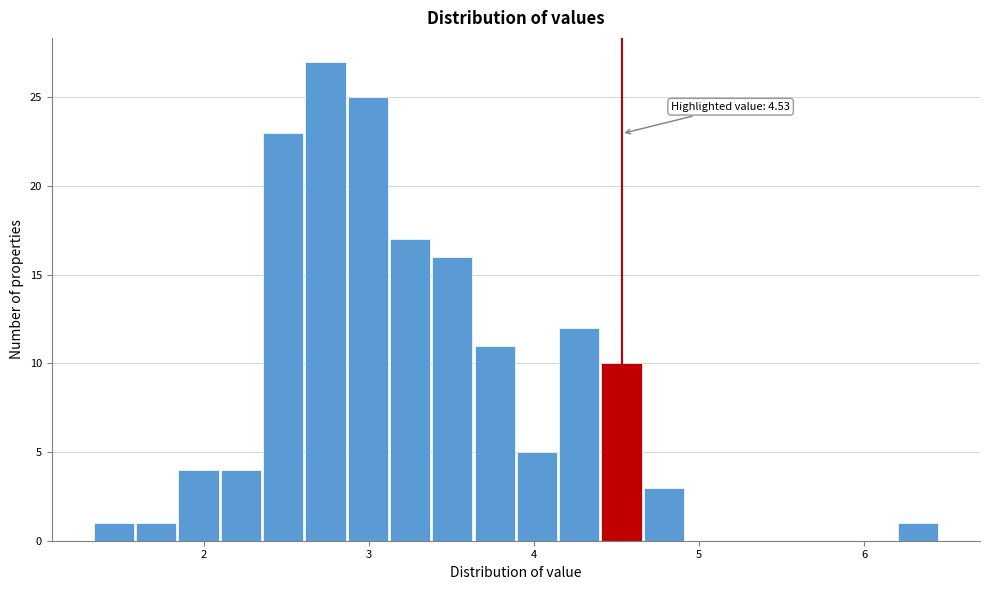

Around what value on the x-axis is the tallest bar? Give the approximate position of its centre, as read against the axis.

2.7